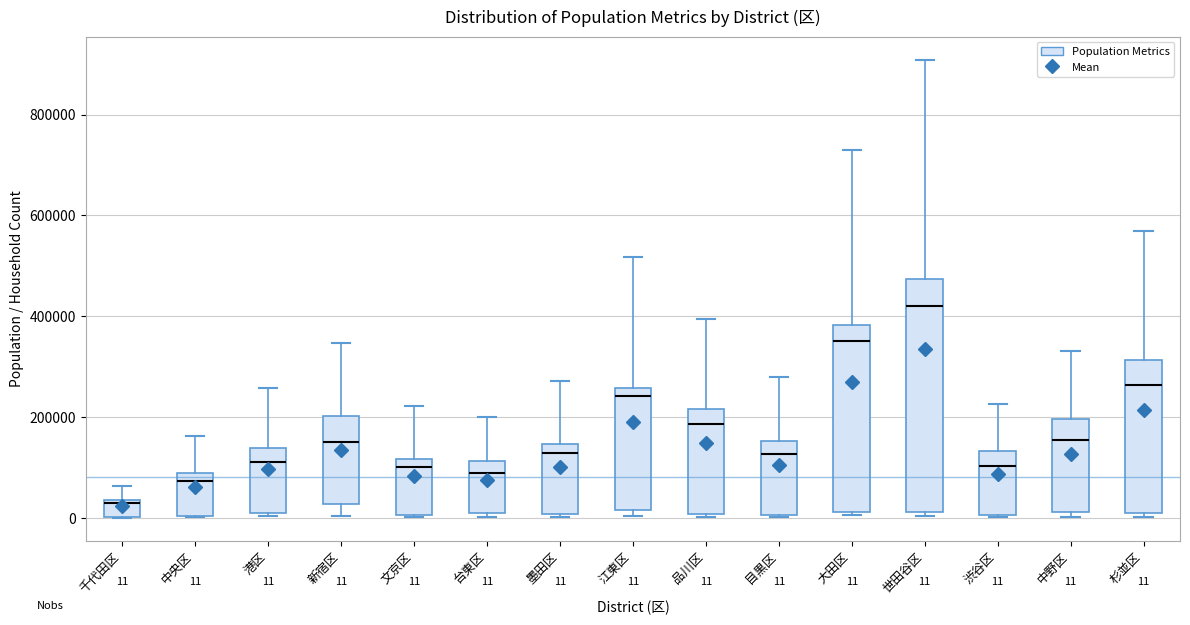

Which box's median line is the lowest?

千代田区